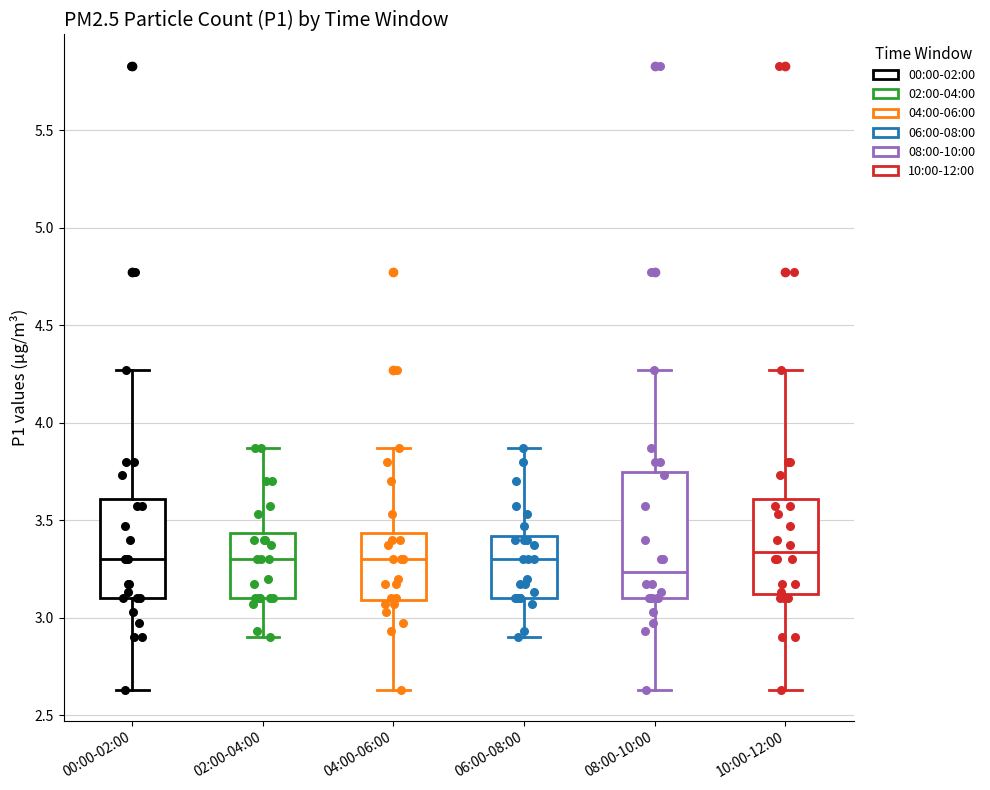

Which box's median line is the lowest?

08:00-10:00